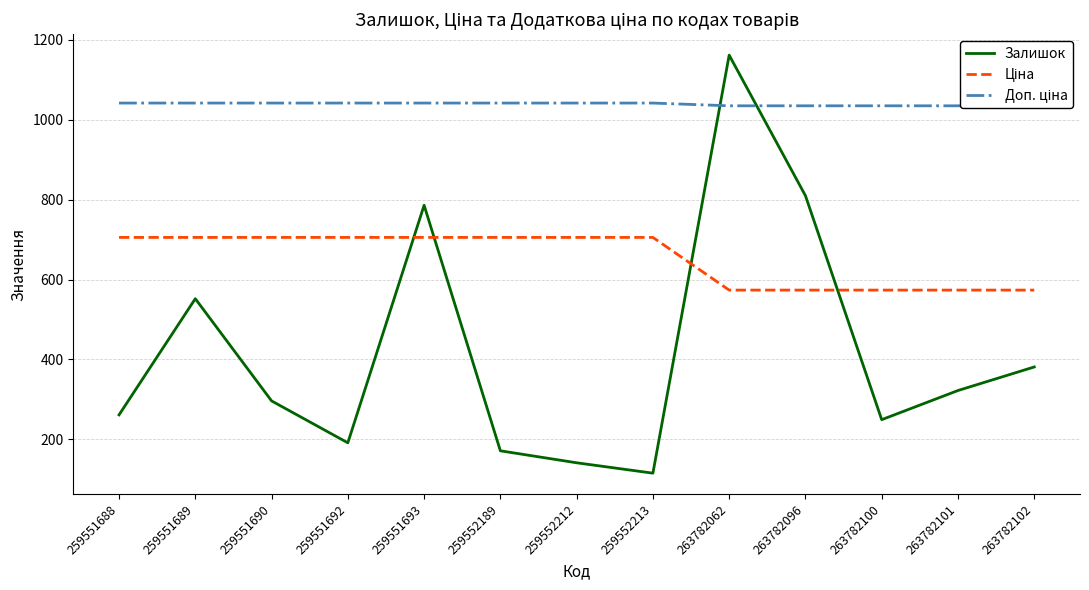

At which category is the sum across all series the highest?

263782062